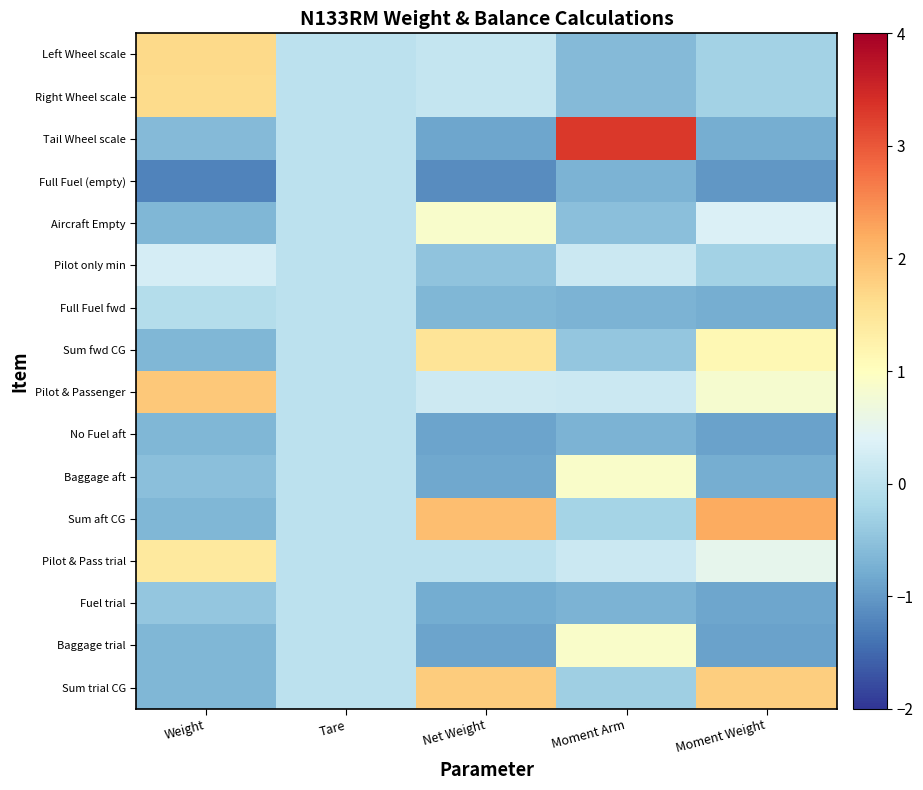

What is the difference between the highest and lowest values at Moment Arm?

4.0